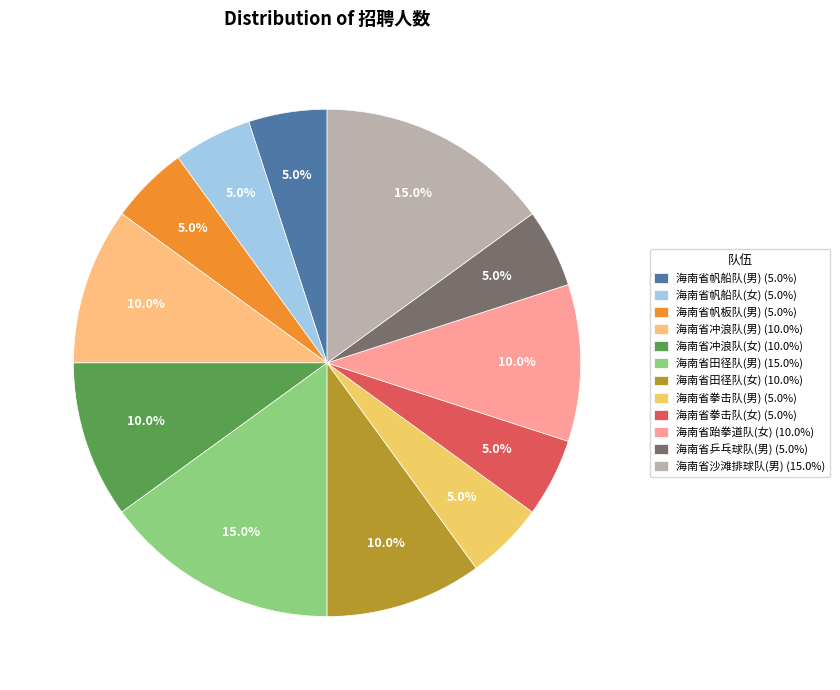

To the nearest percent, what percentage of the pie is 海南省田径队(男)?

15%